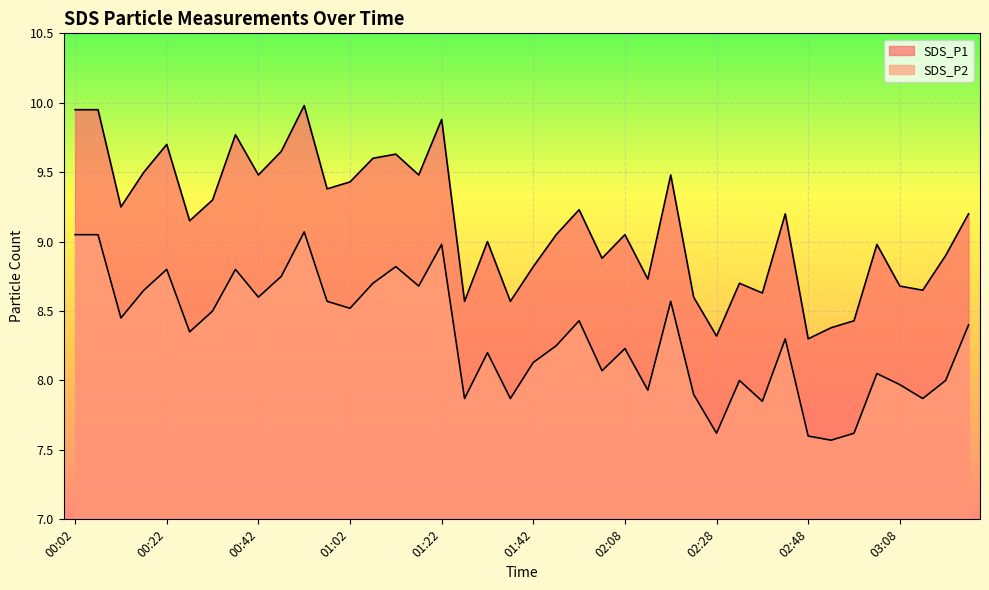

Reading left to right, transcribe all the data shown in this chart.

SDS_P1: 9.9	9.9	9.2	9.5	9.7	9.2	9.3	9.8	9.5	9.7	10.0	9.4	9.4	9.6	9.6	9.5	9.9	8.6	9.0	8.6	8.8	9.1	9.2	8.9	9.1	8.7	9.5	8.6	8.3	8.7	8.6	9.2	8.3	8.4	8.4	9.0	8.7	8.7	8.9	9.2
SDS_P2: 9.1	9.1	8.4	8.7	8.8	8.3	8.5	8.8	8.6	8.8	9.1	8.6	8.5	8.7	8.8	8.7	9.0	7.9	8.2	7.9	8.1	8.2	8.4	8.1	8.2	7.9	8.6	7.9	7.6	8.0	7.8	8.3	7.6	7.6	7.6	8.1	8.0	7.9	8.0	8.4